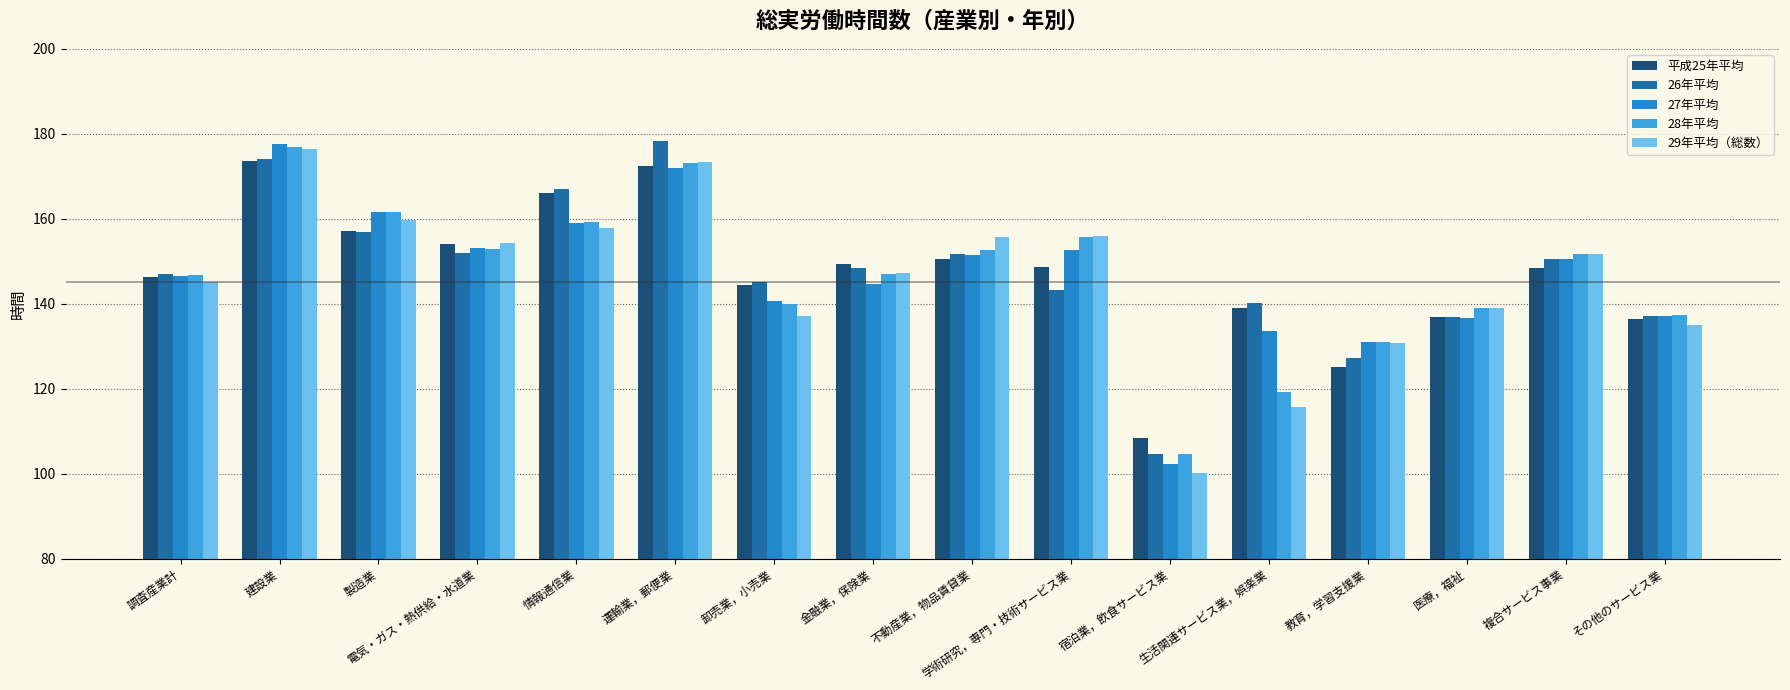

What is the label of the 10th bar from the right?

卸売業，小売業